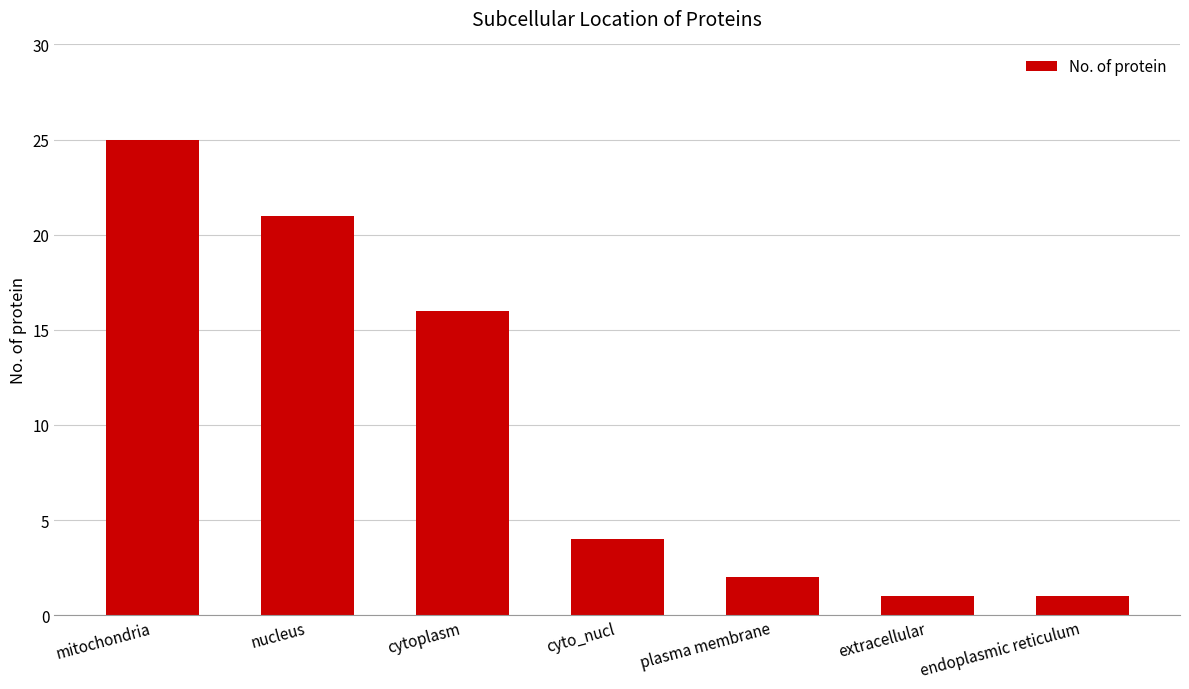

What is the sum of all values?

70